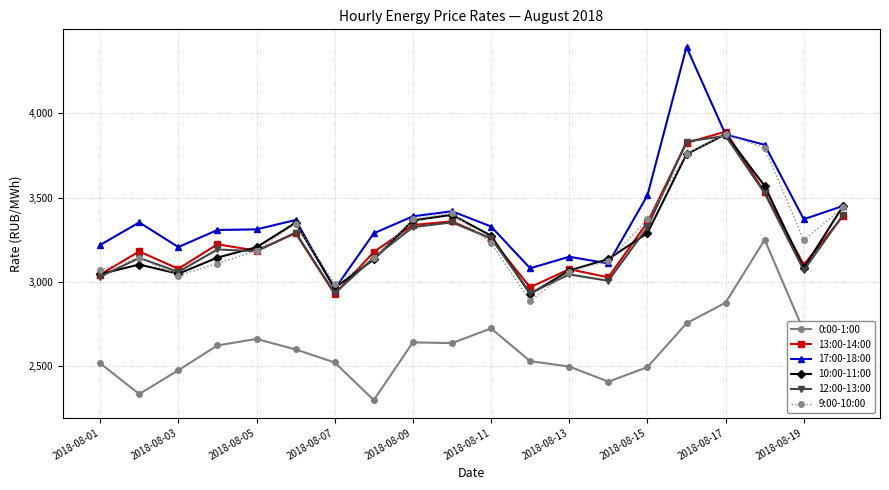

What is the value of the 0:00-1:00 point at the 13th from the left?

2499.4